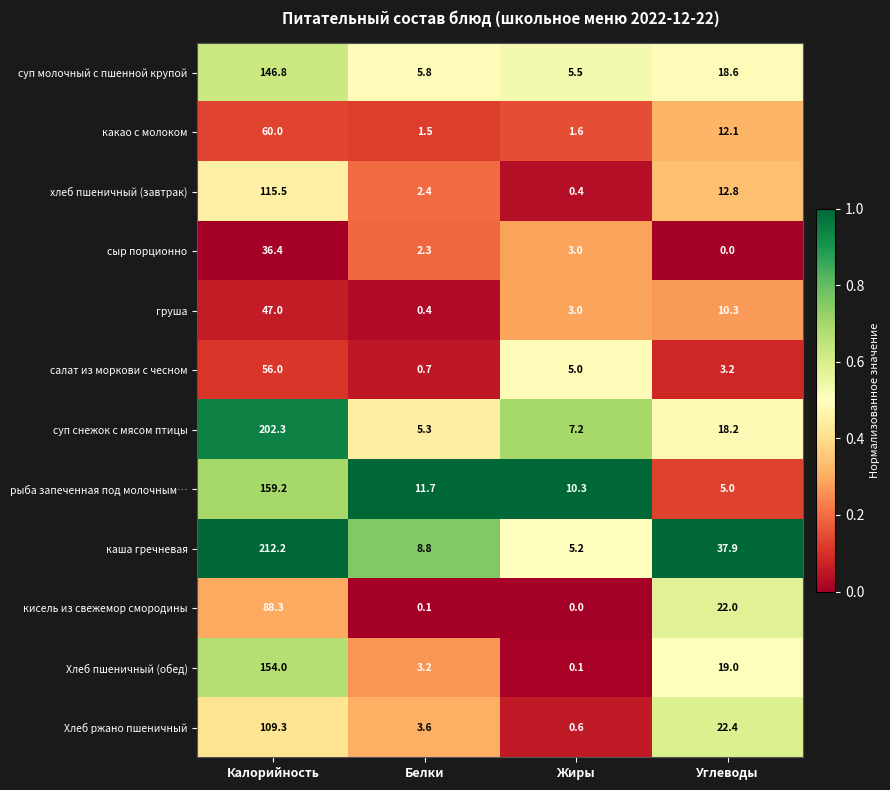

At which category does the chart reach its peak across all series?

Калорийность